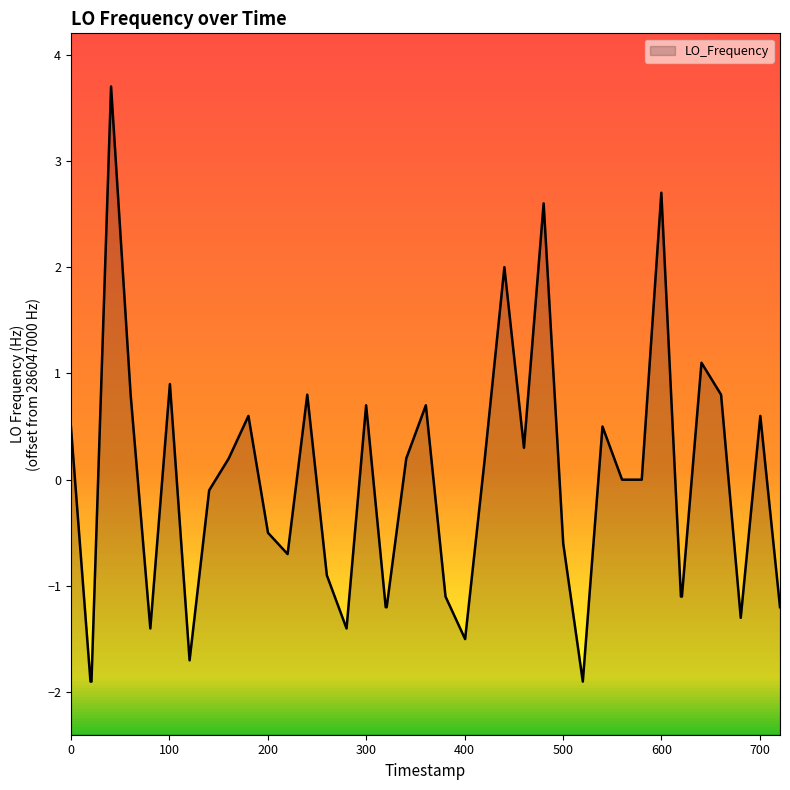

What is the minimum value shown in the chart?

-1.9